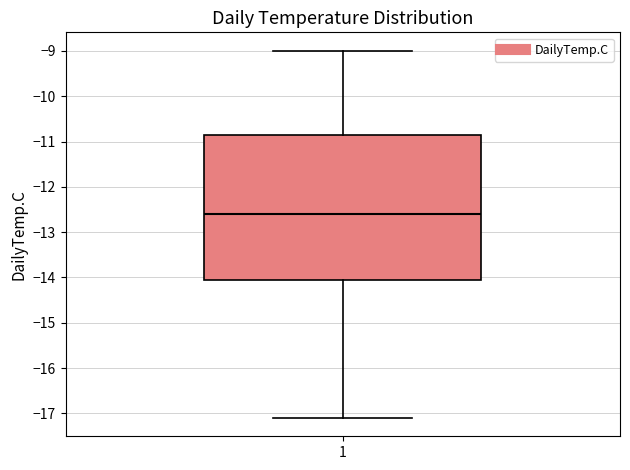

Where does the lower whisker of the box at x = 1 end on the y-axis? The values are not printed on the chart, so give them approximately, as read against the axis.

-17.1